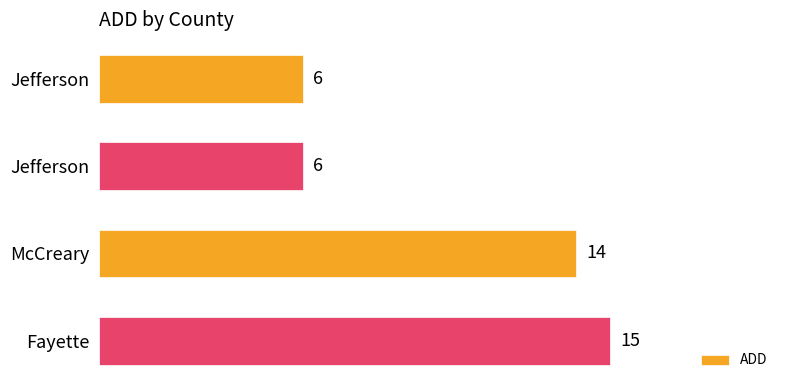

Are the bars grouped side by side (vs. stacked)?

No